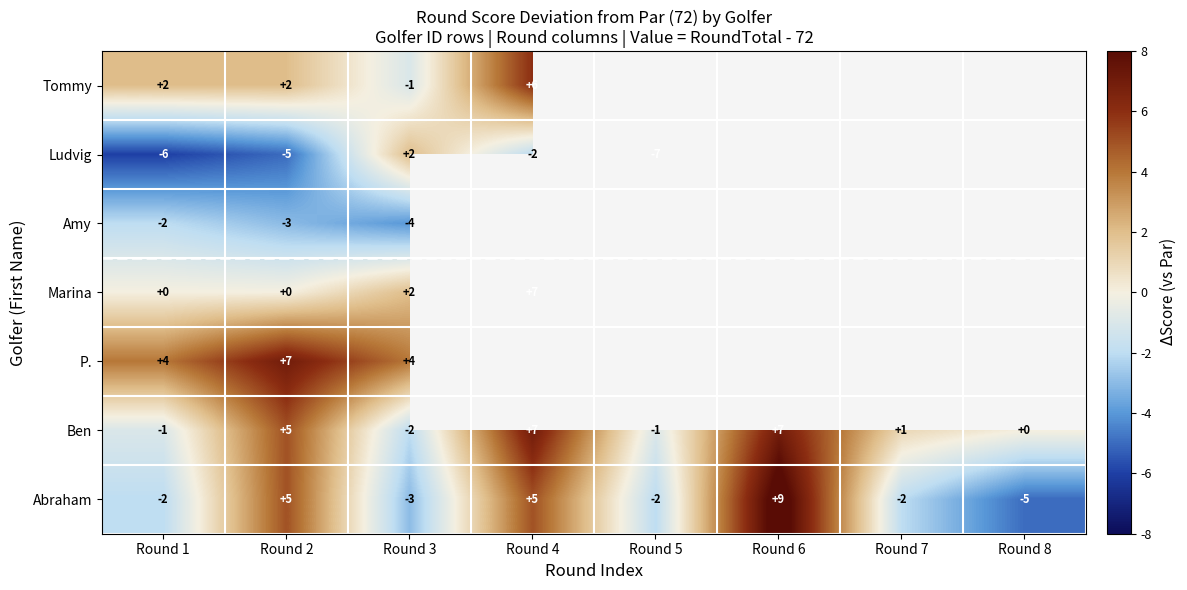

How many data points in Abraham are less than -2?

2